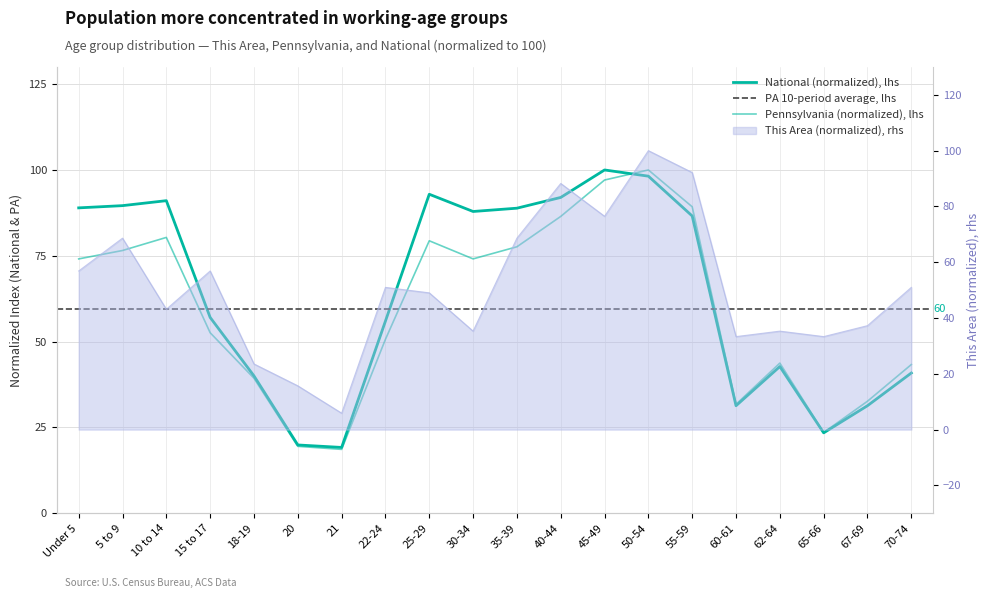

What is the total value across all series at 62-64?

121.8